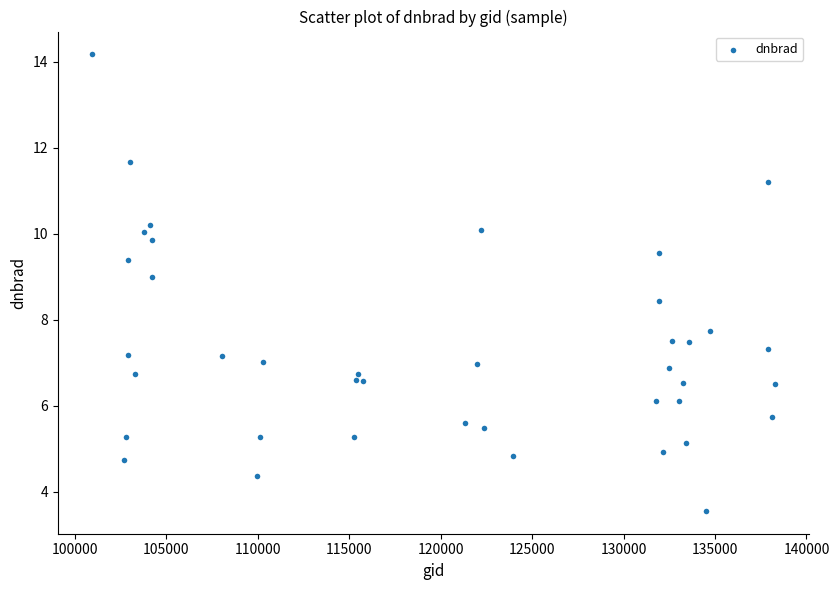

What Y value in the scatter plot is closest to 8?

7.7